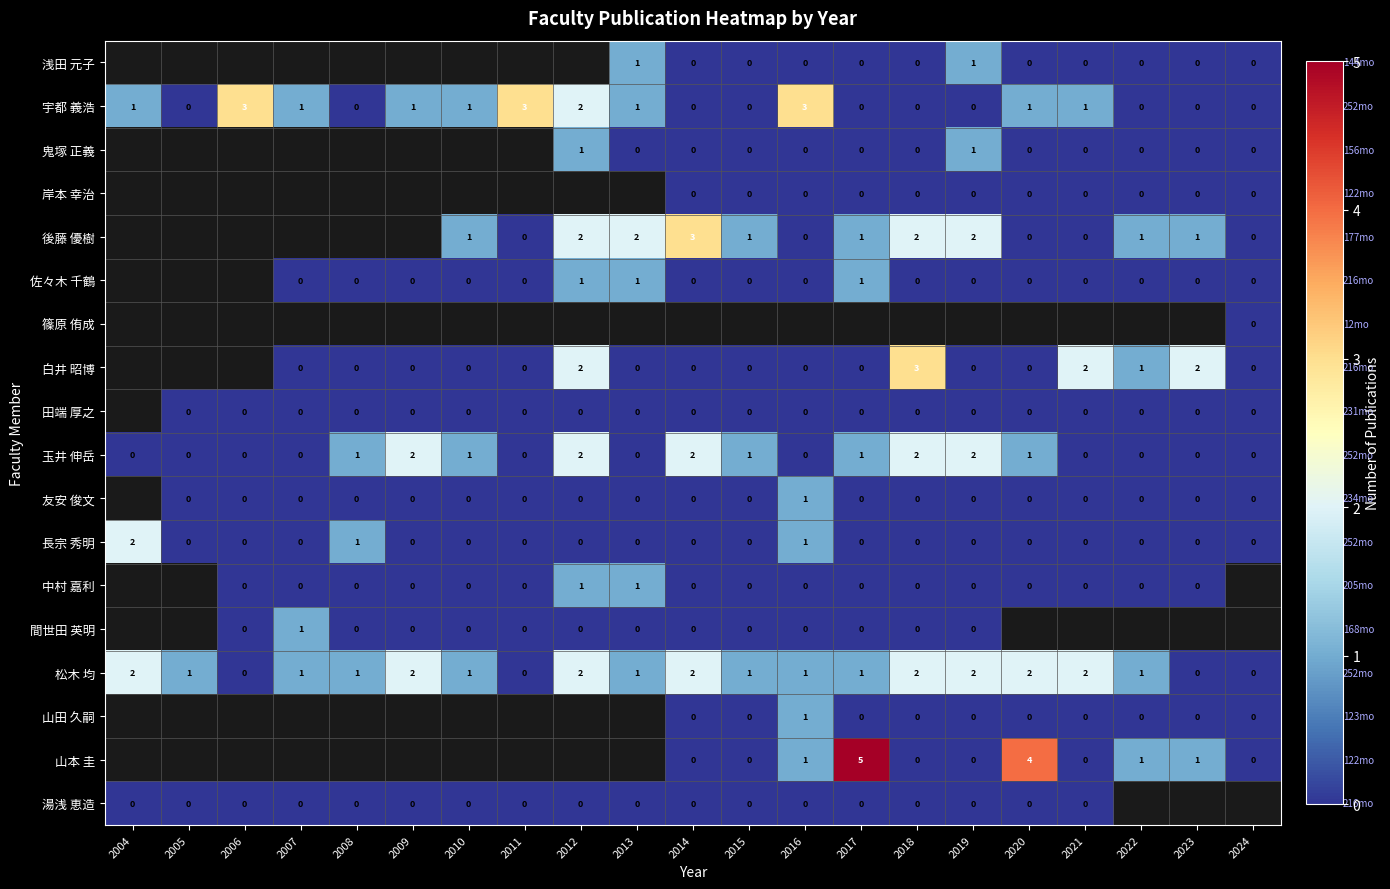

What is the sum of all 松木 均 values?

25